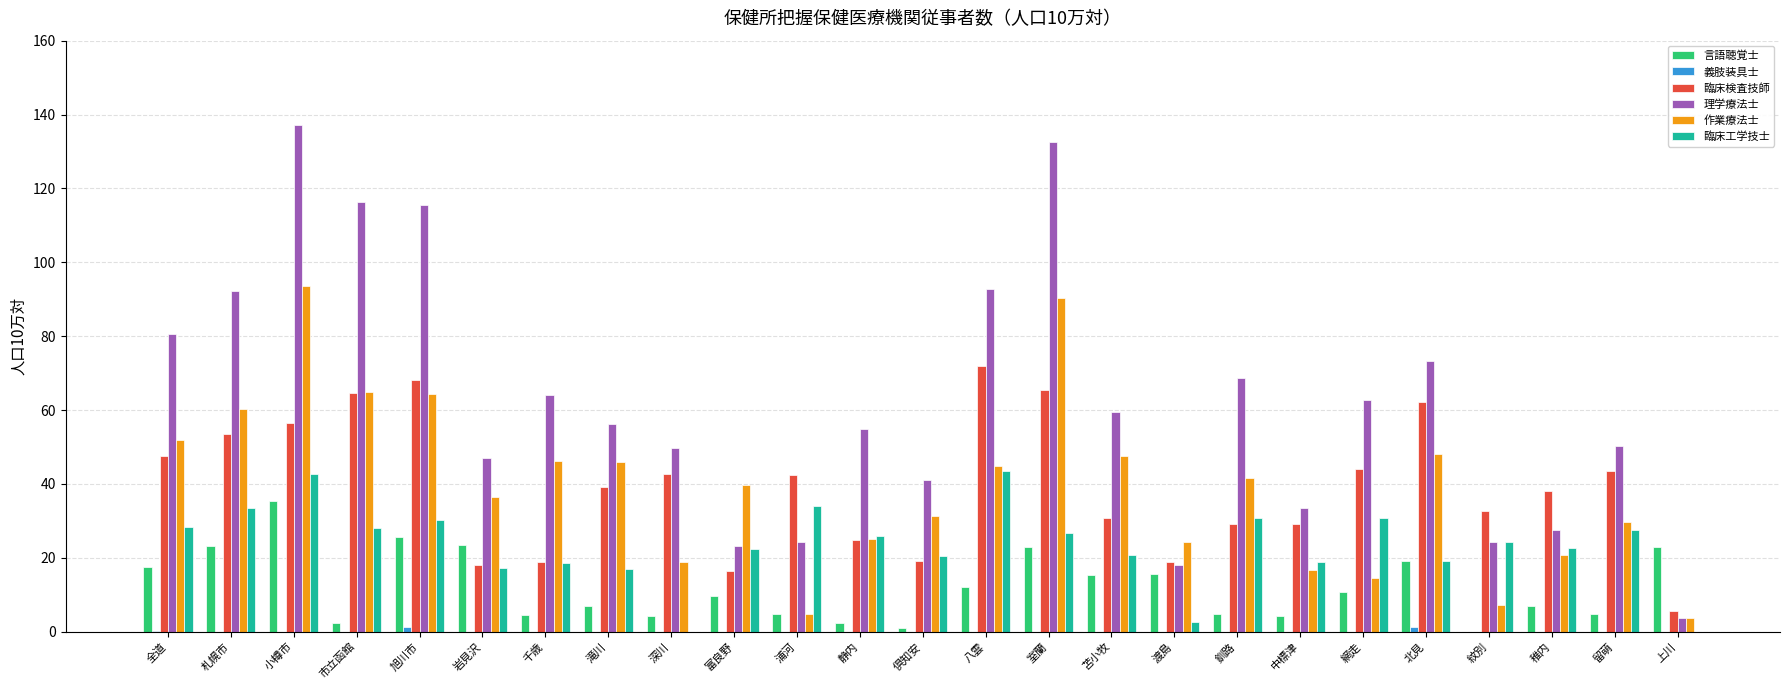

At which label does 言語聴覚士 reach its peak?

小樽市